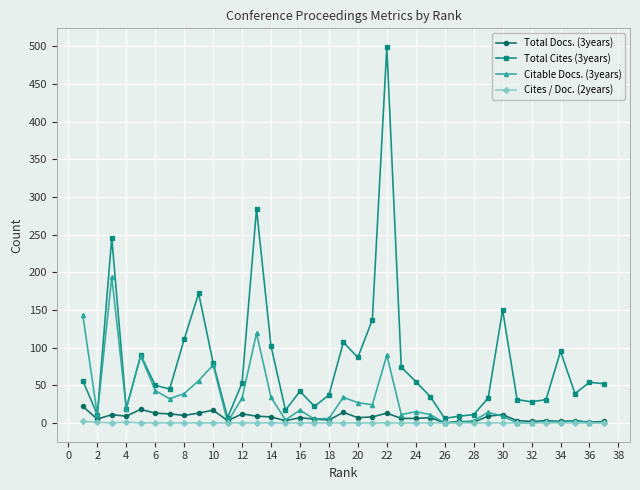

Which series has the largest range (max minus min)?

Total Cites (3years)